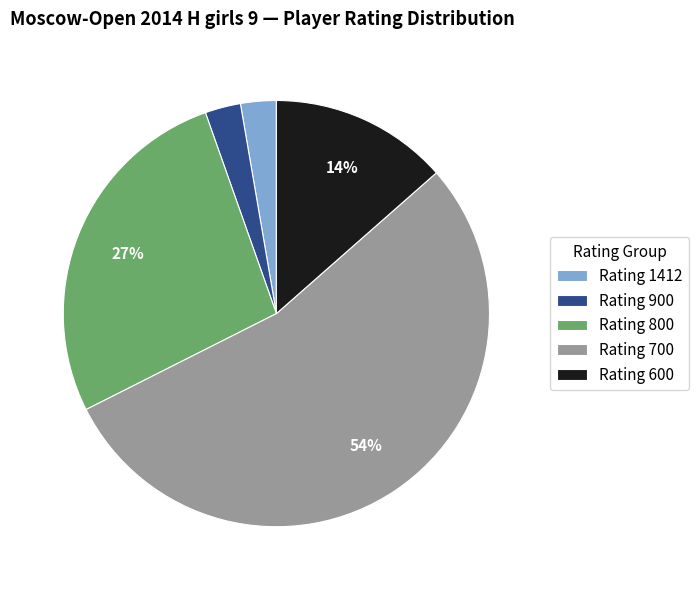

What is the largest slice in the pie chart?

Rating 700